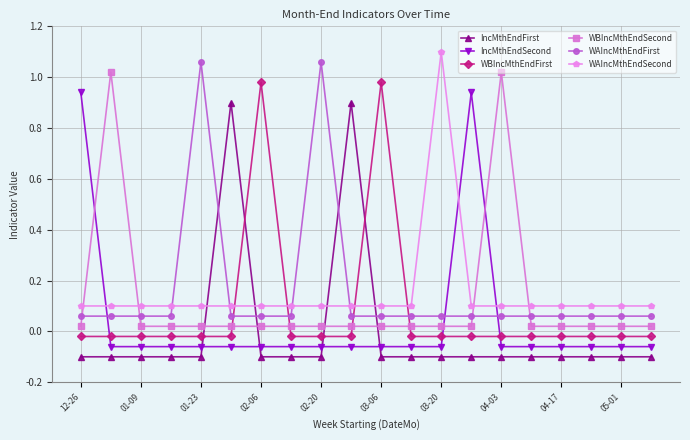

Does the chart display data point markers on the line(s)?

Yes